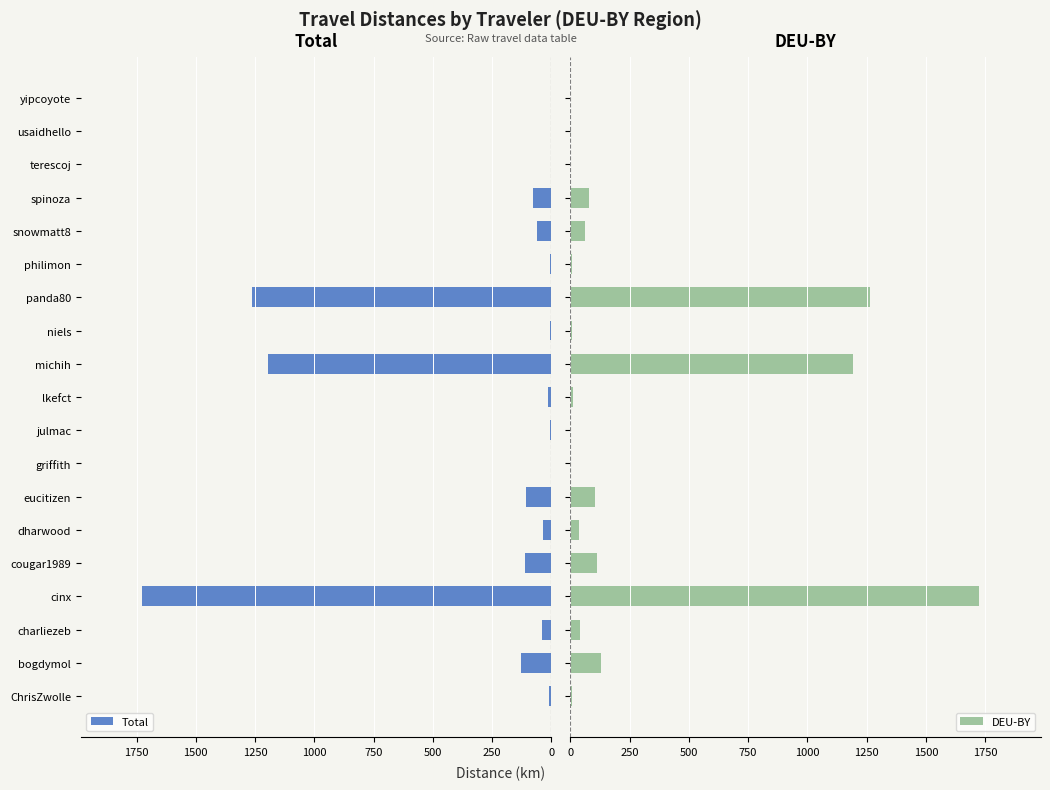

What is the highest value of the DEU-BY series?

1726.1